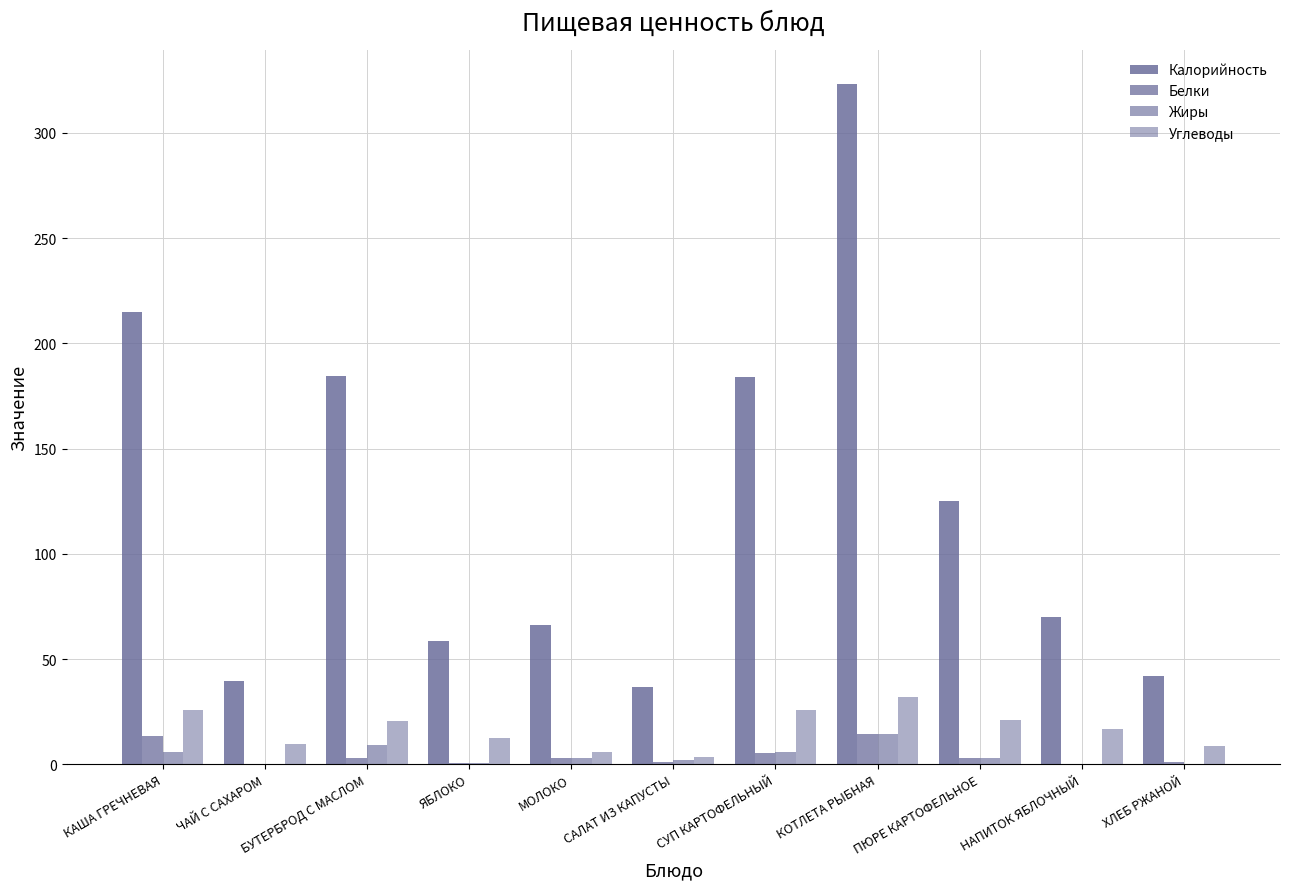

Rank the series by their maximum value, from highest to lowest.

Калорийность, Углеводы, Белки, Жиры